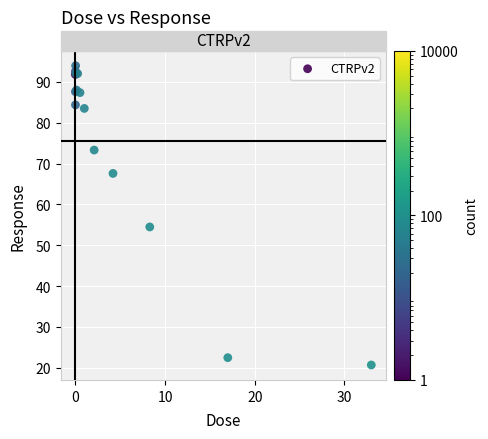

What Y value in the scatter plot is closest to 57?

54.5